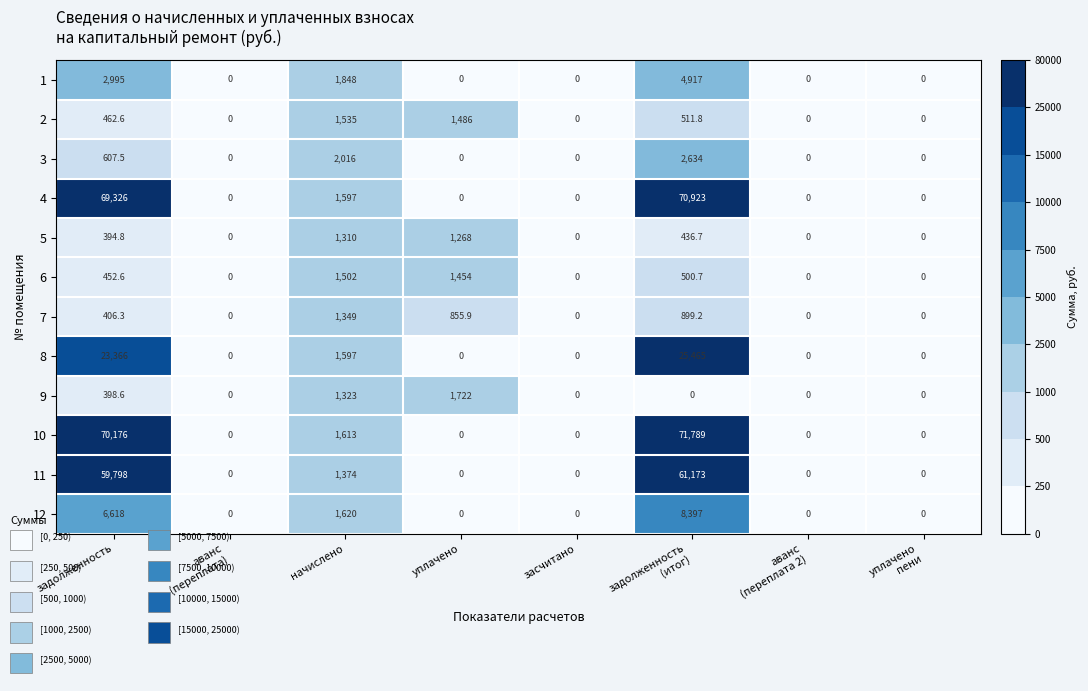

Count the number of data series in this chart.

12